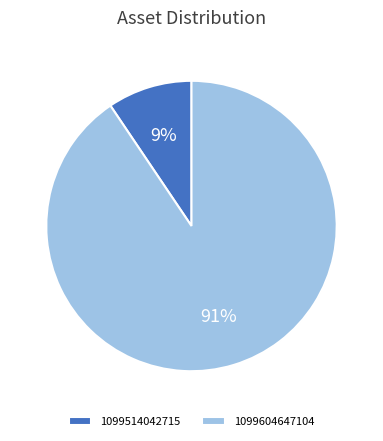

What is the smallest slice in the pie chart?

1099514042715